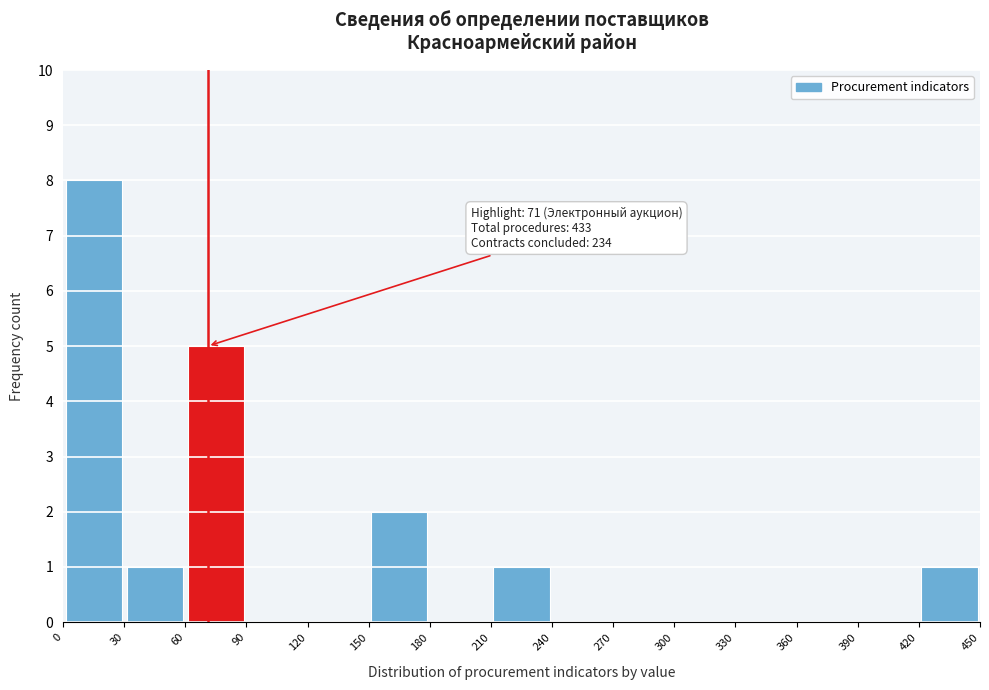

Which range on the x-axis has the tallest bar?

0 to 30